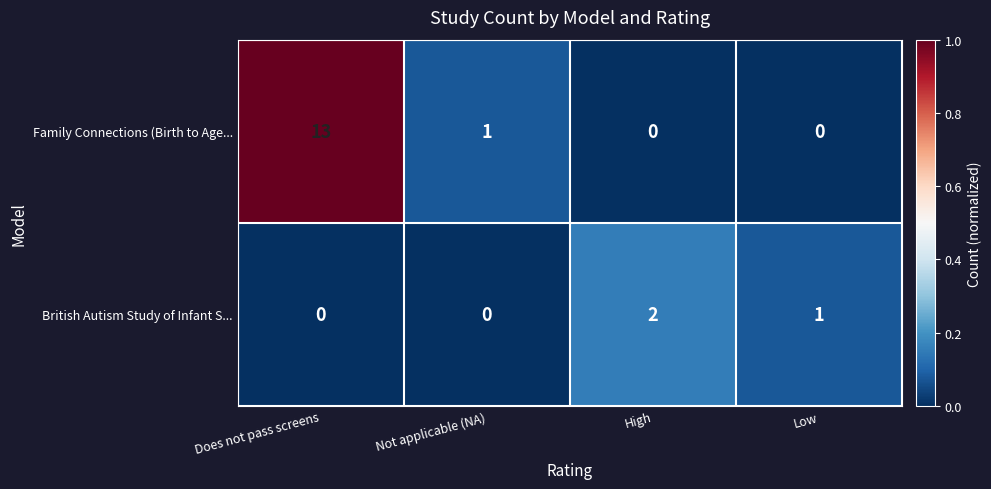

The British Autism Study of Infant S... series shows 1 at Not applicable (NA). True or false?

False